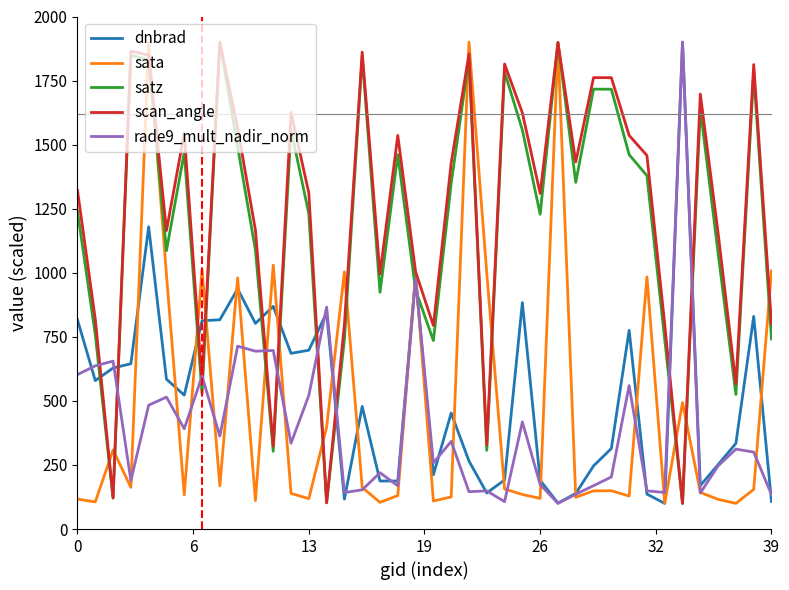

What is the minimum value shown in the chart?

100.0